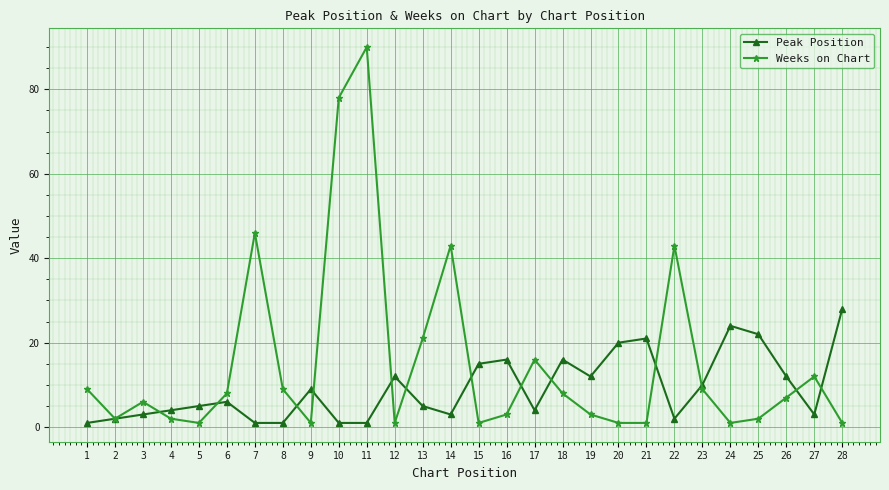

At which label is Weeks on Chart closest to 45?

7